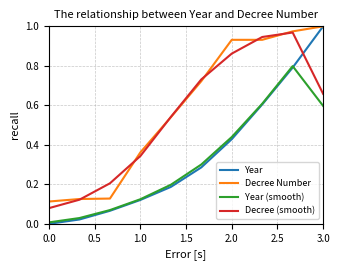

True or false: Decree (smooth) and Year (smooth) cross at least once.

False